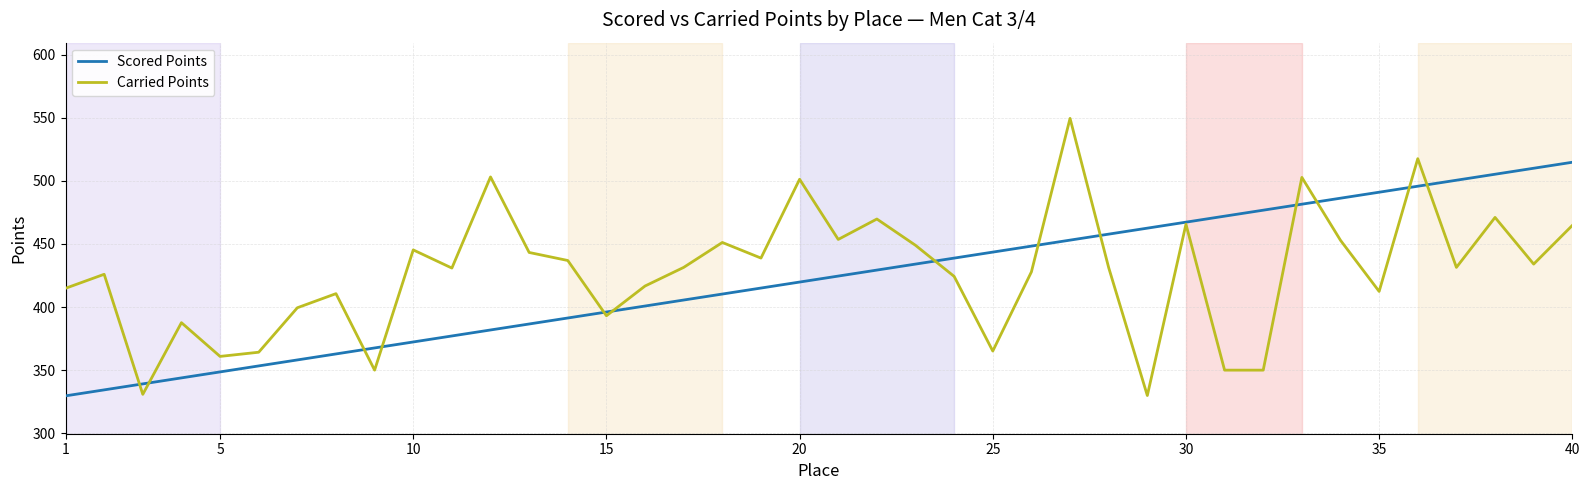

Which series has the widest spread of values?

Carried Points